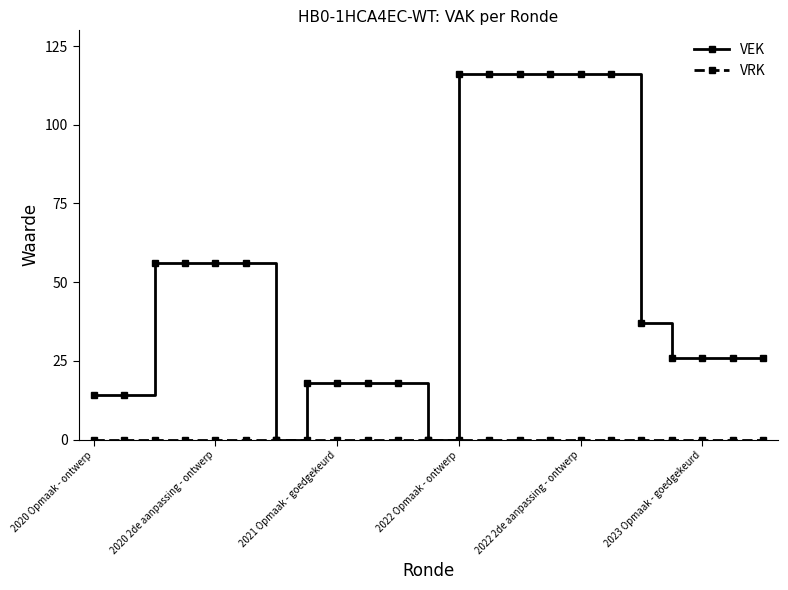

What is the maximum value shown in the chart?

116